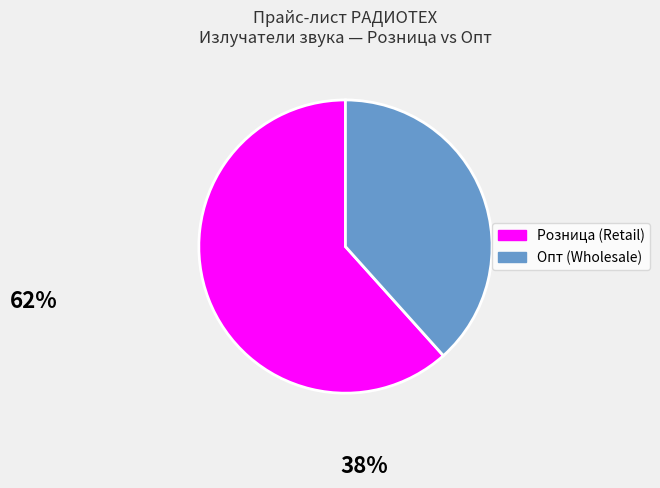

How many slices are in this pie chart?

2